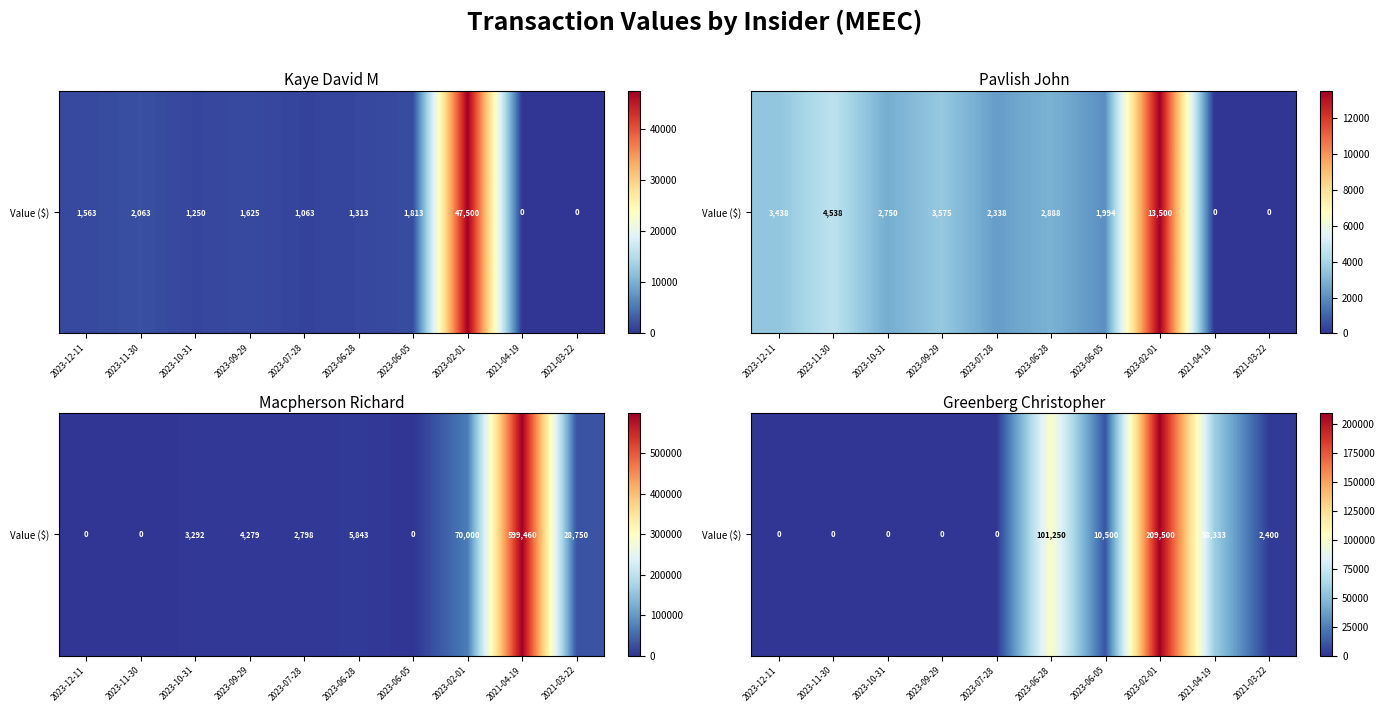

Where does the data first go above 2400?

2023-06-28